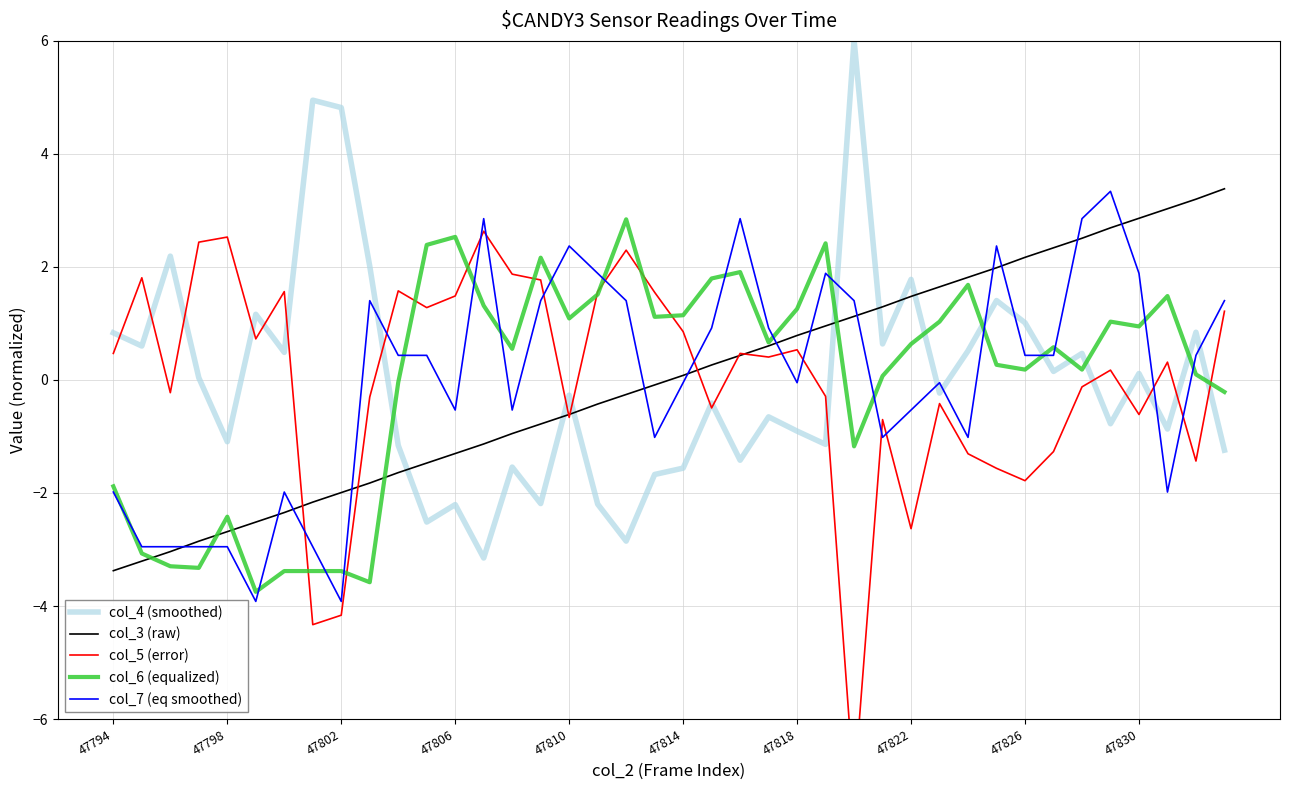

Rank the series by their maximum value, from lowest to highest.

col_5 (error), col_6 (equalized), col_7 (eq smoothed), col_3 (raw), col_4 (smoothed)